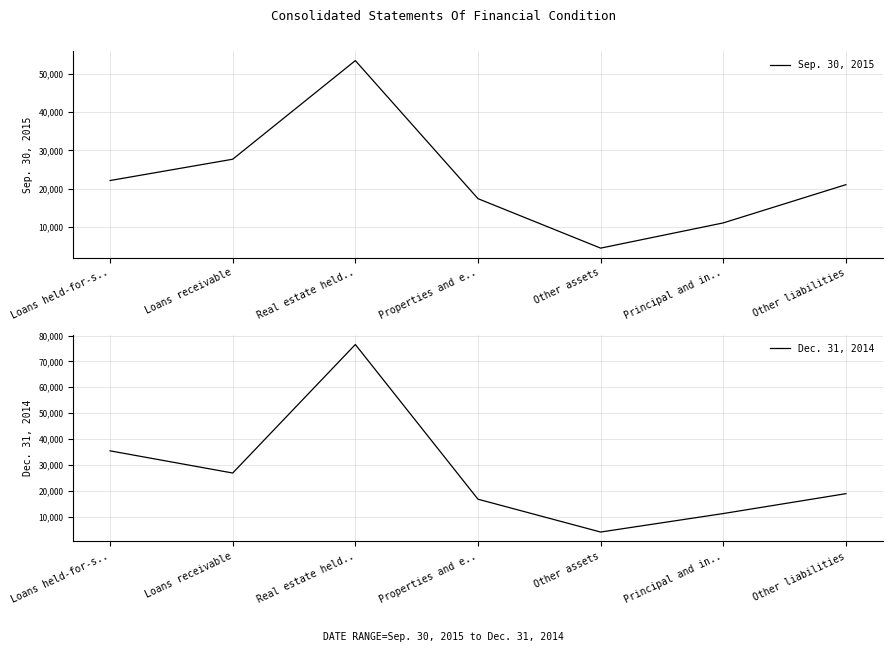

What is the maximum value shown in the chart?

76552